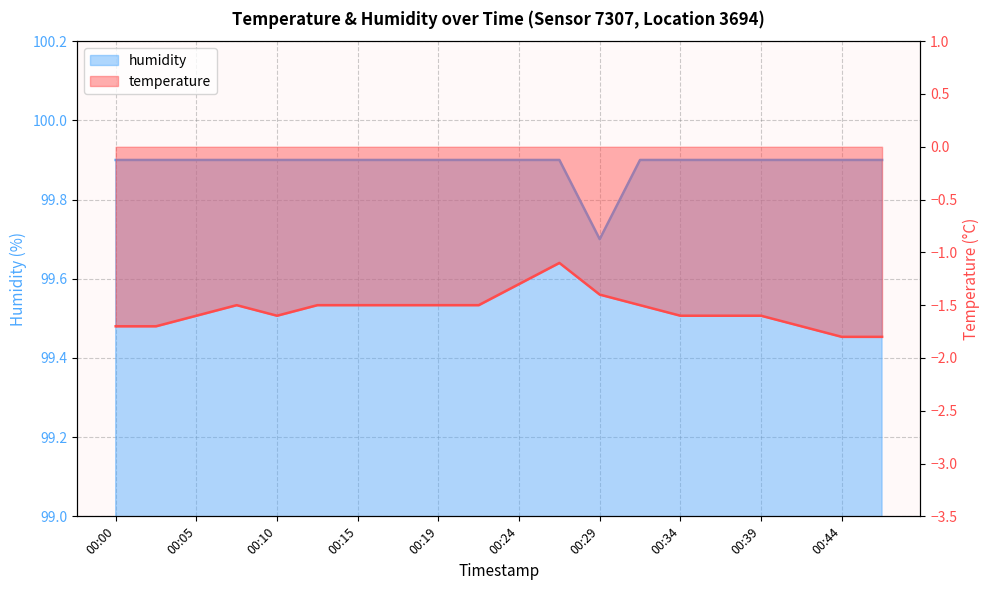

What is the highest value of the humidity series?

99.9